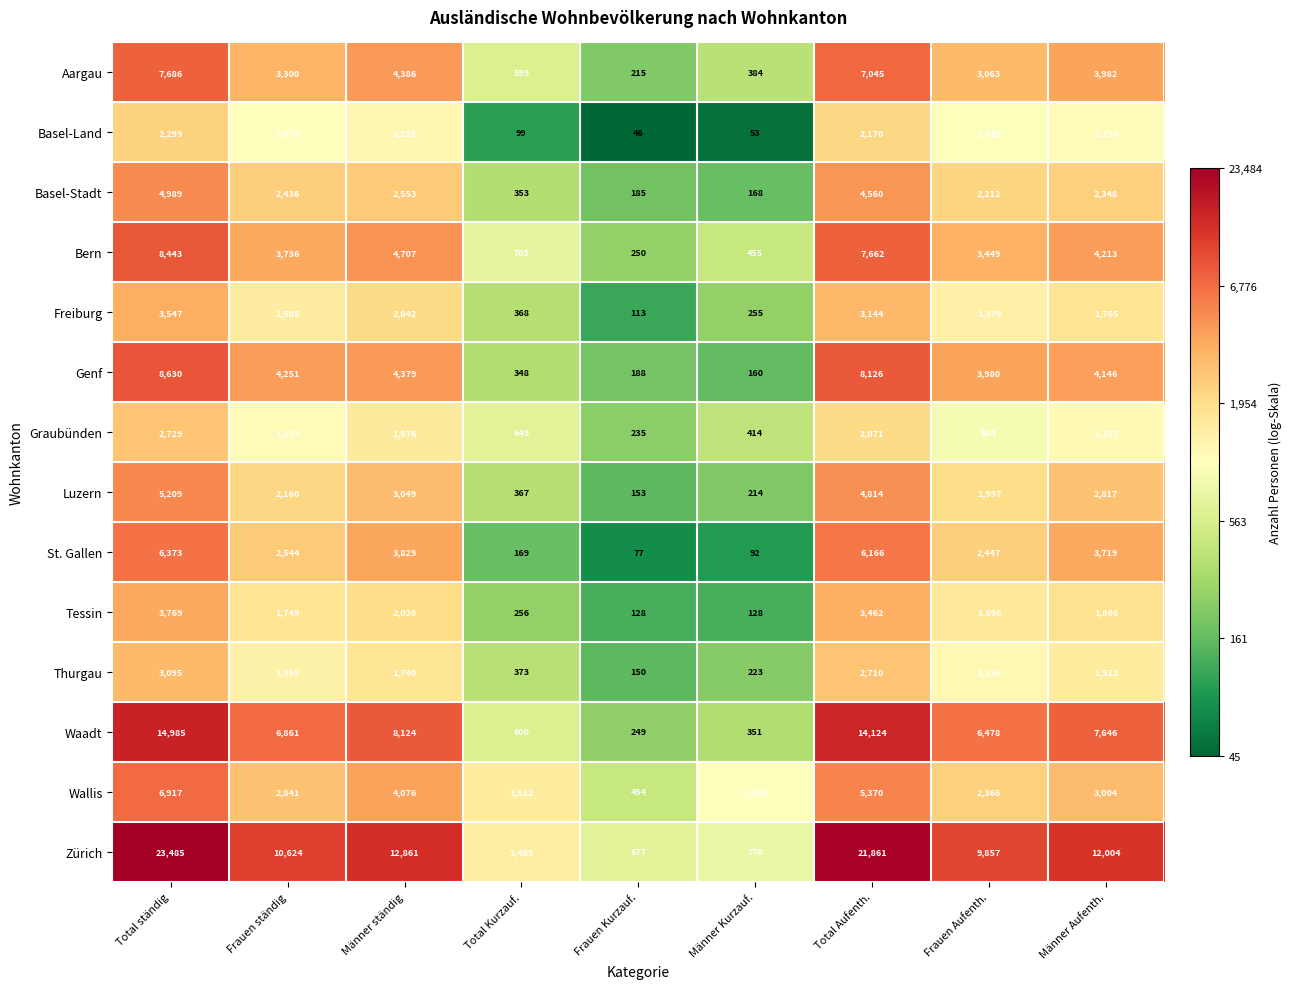

What is the total value across all series at Männer Kurzauf.?

4733